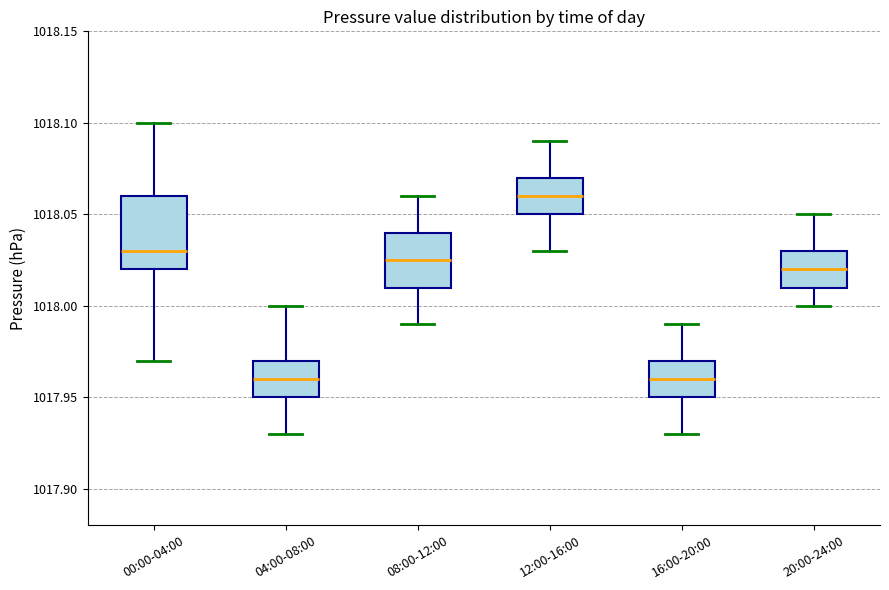

Reading left to right, transcribe this box plot: for each box, give where its median line is, the range the box spans, and where its two whiskers end, as read against the y-axis. The values are not printed on the chart, so give them approximately, as read against the axis.

00:00-04:00: median 1018.030, box 1018.020 to 1018.060, whiskers 1017.970 to 1018.100
04:00-08:00: median 1017.960, box 1017.950 to 1017.970, whiskers 1017.930 to 1018.000
08:00-12:00: median 1018.025, box 1018.010 to 1018.040, whiskers 1017.990 to 1018.060
12:00-16:00: median 1018.060, box 1018.050 to 1018.070, whiskers 1018.030 to 1018.090
16:00-20:00: median 1017.960, box 1017.950 to 1017.970, whiskers 1017.930 to 1017.990
20:00-24:00: median 1018.020, box 1018.010 to 1018.030, whiskers 1018.000 to 1018.050